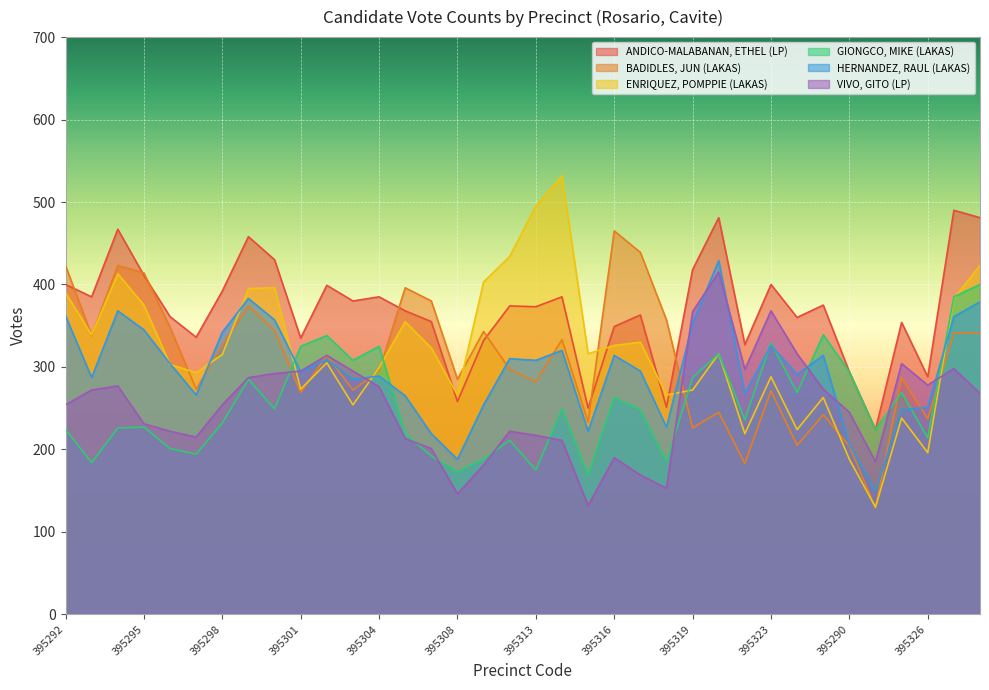

What are all the series names shown in the legend?

ANDICO-MALABANAN, ETHEL (LP), BADIDLES, JUN (LAKAS), ENRIQUEZ, POMPPIE (LAKAS), GIONGCO, MIKE (LAKAS), HERNANDEZ, RAUL (LAKAS), VIVO, GITO (LP)